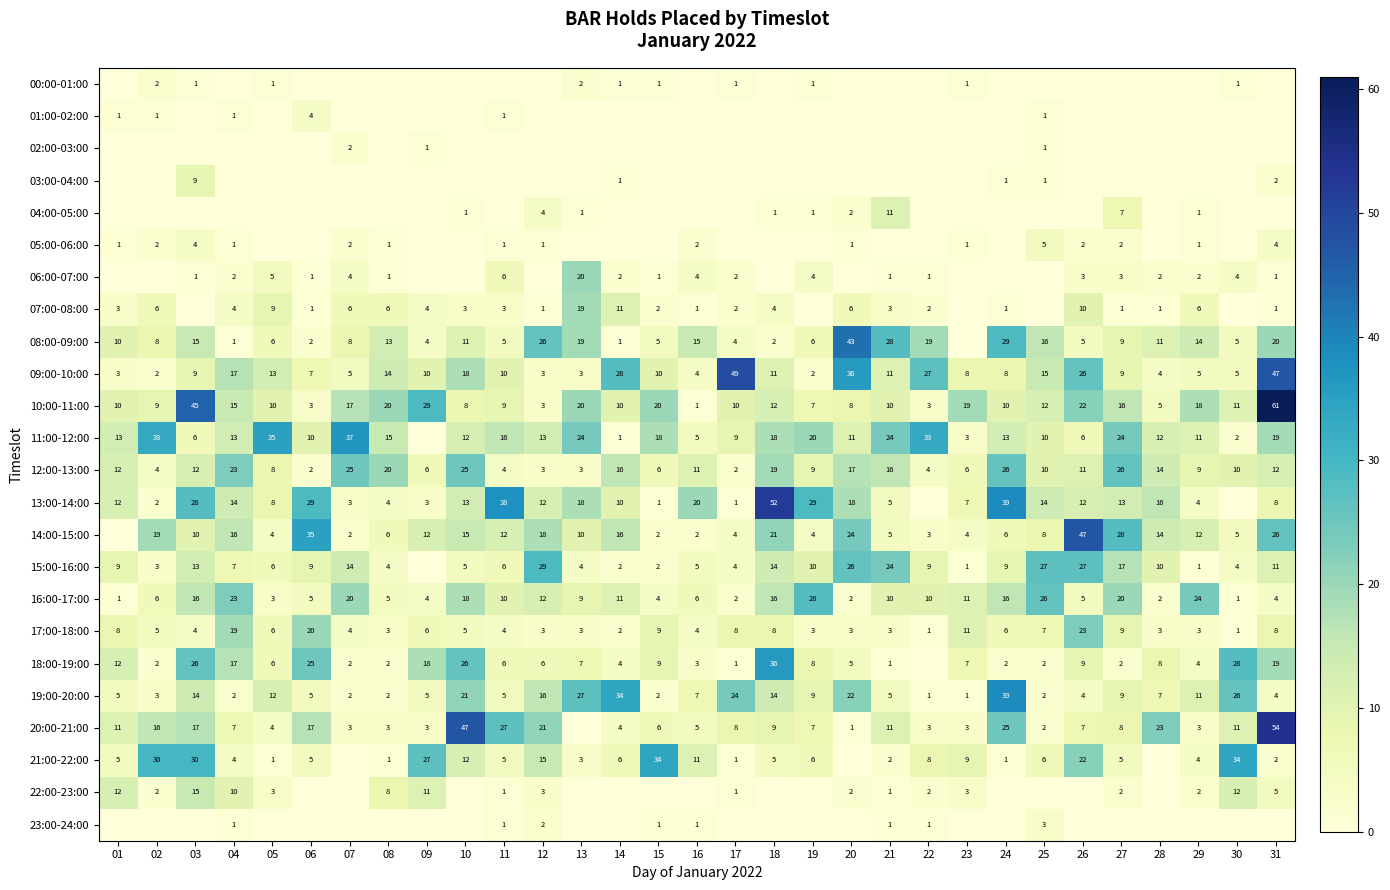

What is the difference between the 07:00-08:00 values at 05 and 09?

5